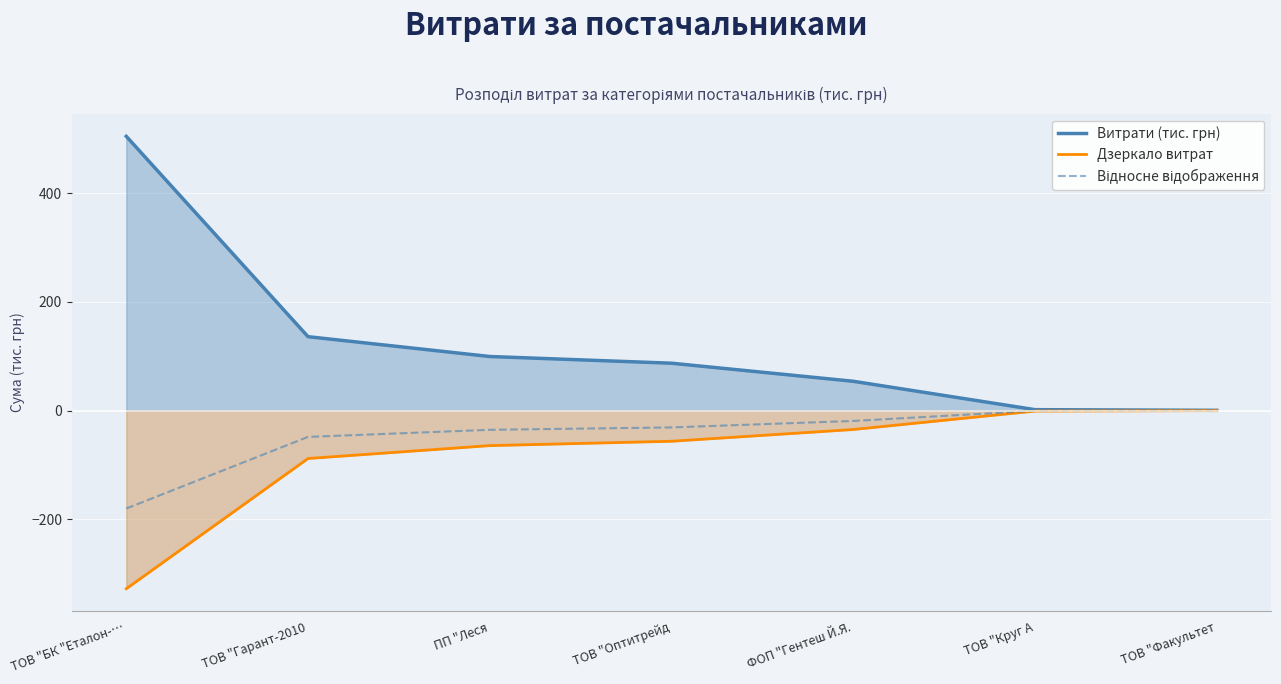

Reading right to left, transcribe all the data shown in this chart.

Витрати (тис. грн): ТОВ "Факультет=0.3	ТОВ "Круг А=1.6	ФОП "Гентеш Й.Я.=53.8	ТОВ "Оптитрейд=87.1	ПП "Леся=99.4	ТОВ "Гарант-2010=135.9	ТОВ "БК "Еталон-…=504.7
Дзеркало витрат: ТОВ "Факультет=-0.2	ТОВ "Круг А=-1.0	ФОП "Гентеш Й.Я.=-35.0	ТОВ "Оптитрейд=-56.6	ПП "Леся=-64.6	ТОВ "Гарант-2010=-88.3	ТОВ "БК "Еталон-…=-328.0
Відносне відображення: ТОВ "Факультет=-0.1	ТОВ "Круг А=-0.6	ФОП "Гентеш Й.Я.=-19.2	ТОВ "Оптитрейд=-31.1	ПП "Леся=-35.5	ТОВ "Гарант-2010=-48.6	ТОВ "БК "Еталон-…=-180.4